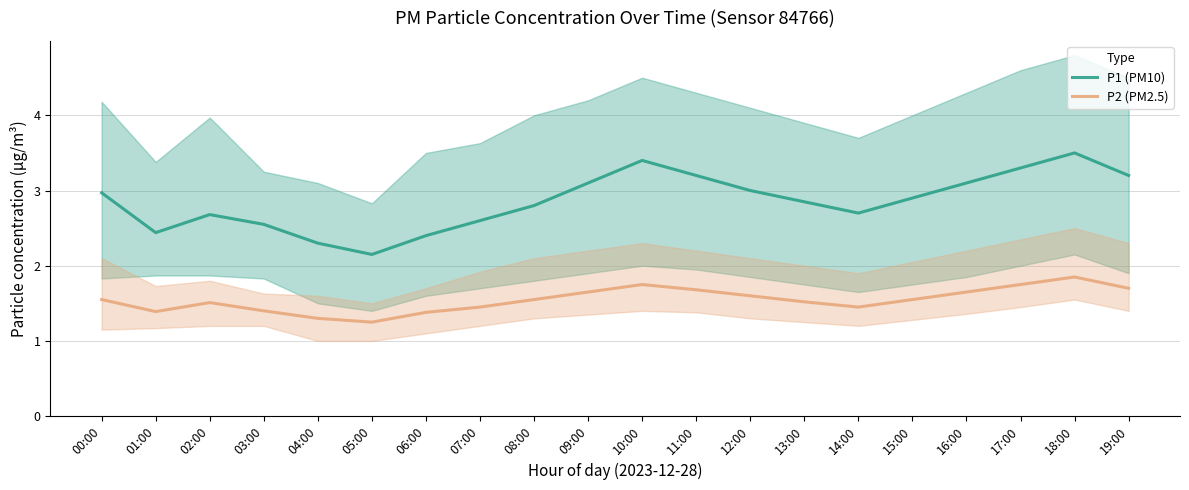

How many interior local valleys does the P1 (PM10) series have?

3